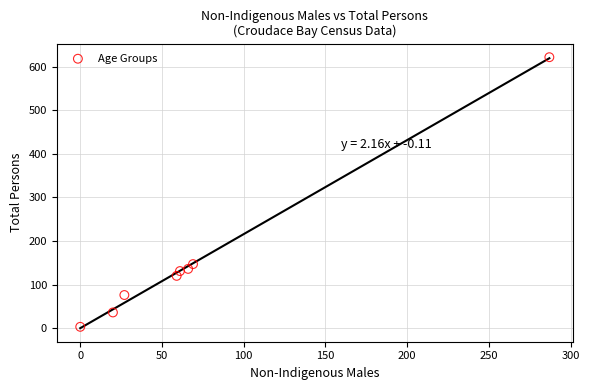

What is the average Y value?

159